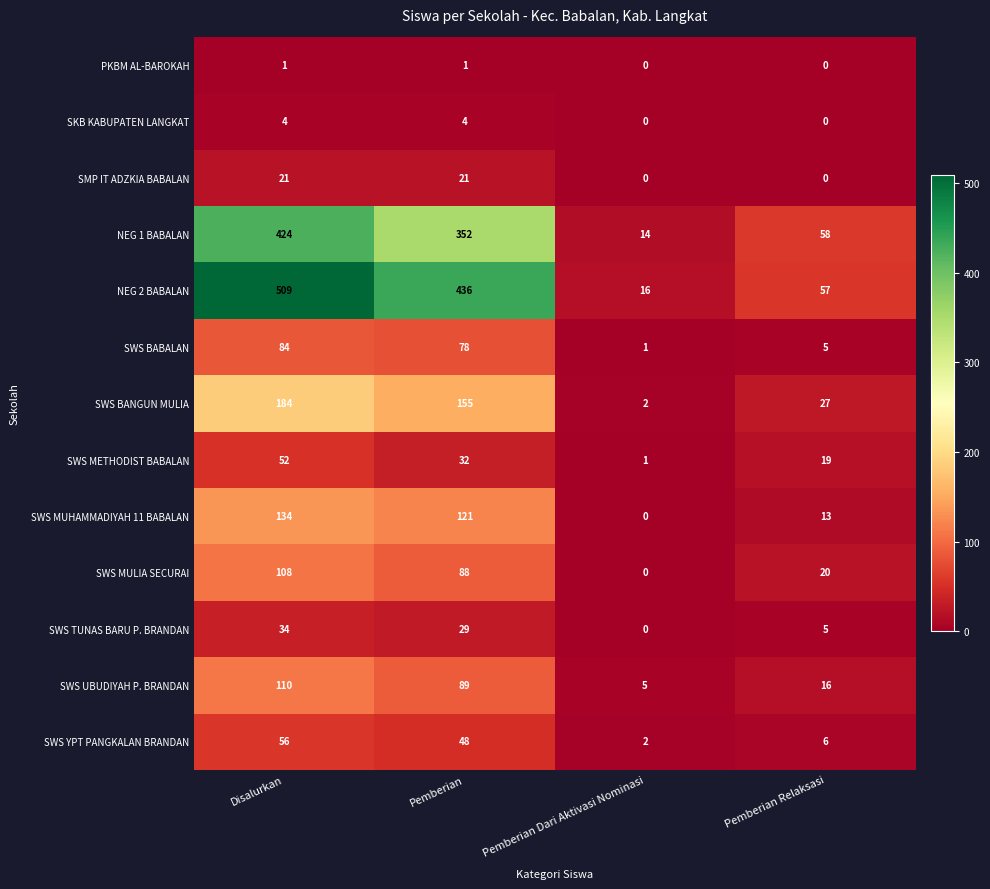

At which category does the chart reach its peak across all series?

Disalurkan